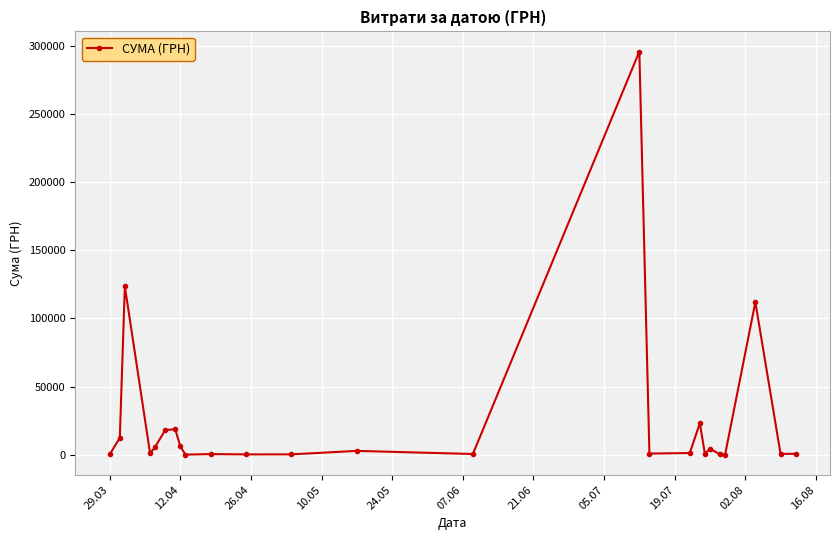

What is the value of the 23rd point from the left?

111990.4